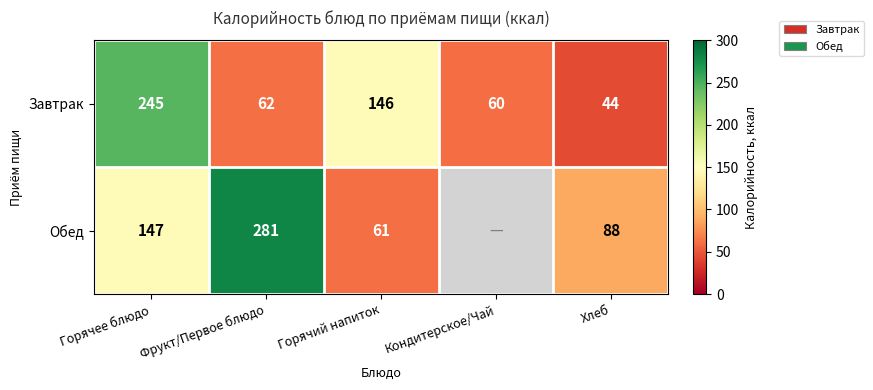

At Фрукт/Первое блюдо, list the series in order from smallest to largest.

Завтрак, Обед